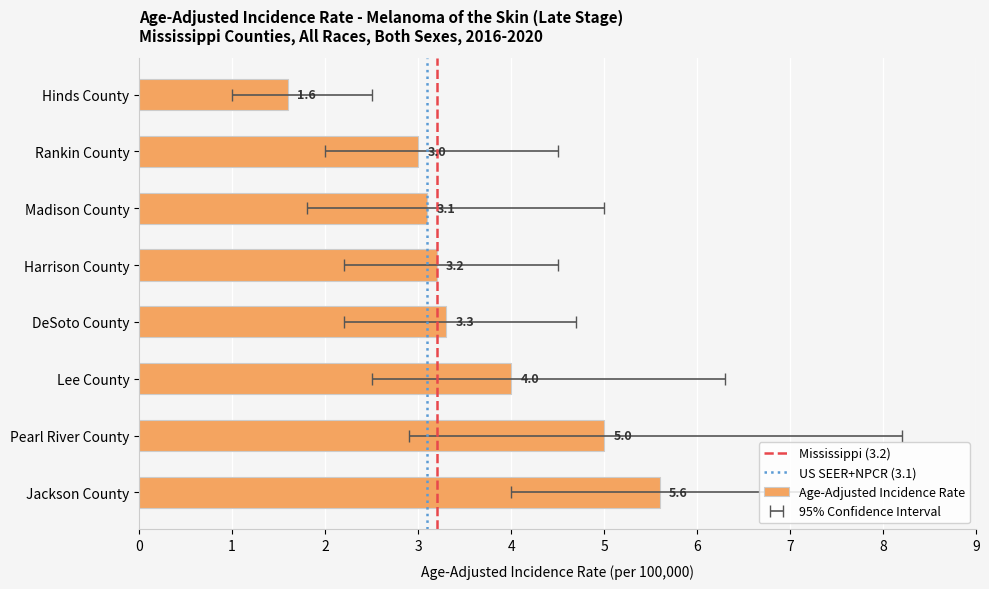

The value of Age-Adjusted Incidence Rate at Harrison County is 1.4. True or false?

False